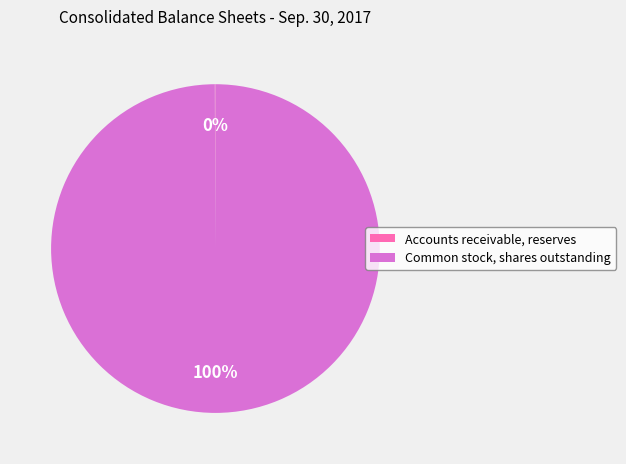

What percentage is the Common stock, shares outstanding slice, to the nearest percent?

100%